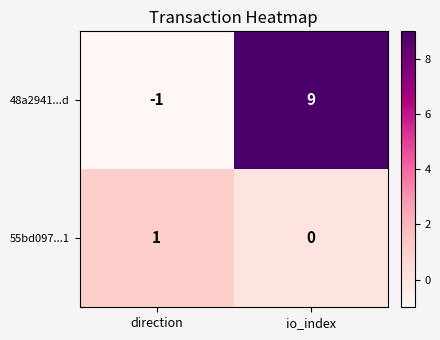

The value of 48a2941...d at direction is -2. True or false?

False